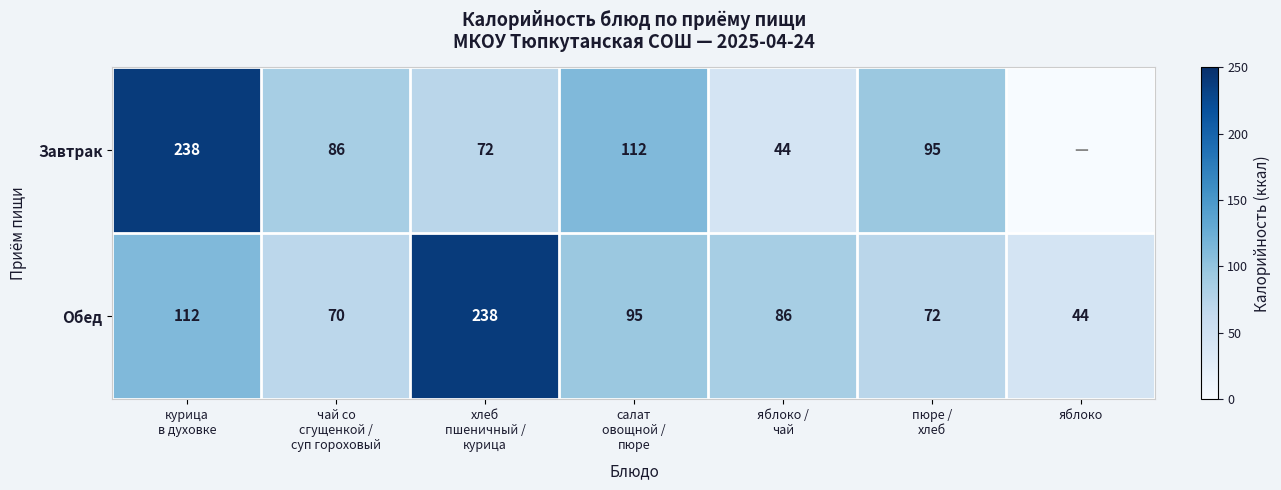

The Обед series shows 44 at яблоко. True or false?

True